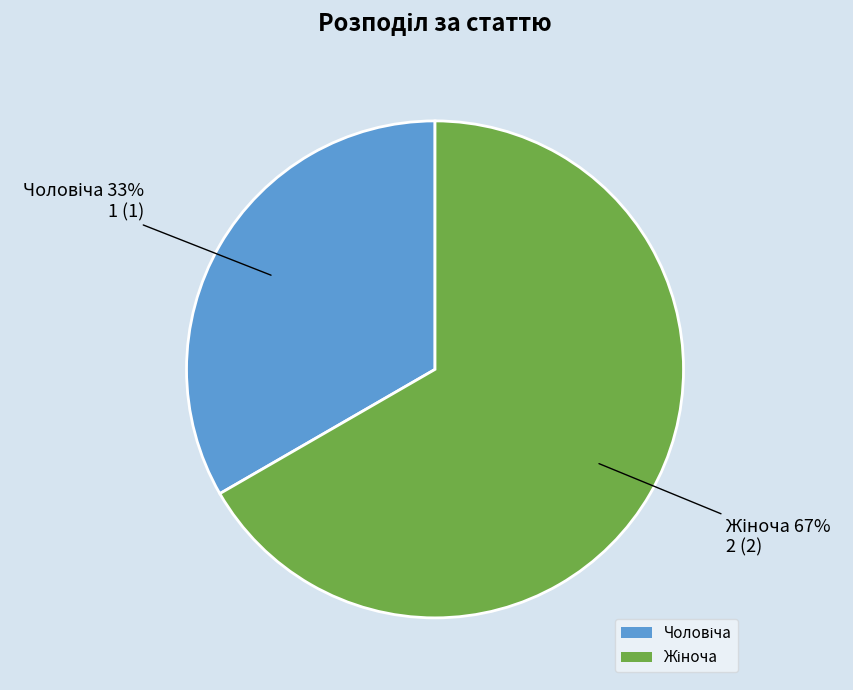

Does any single category account for the majority?

Yes